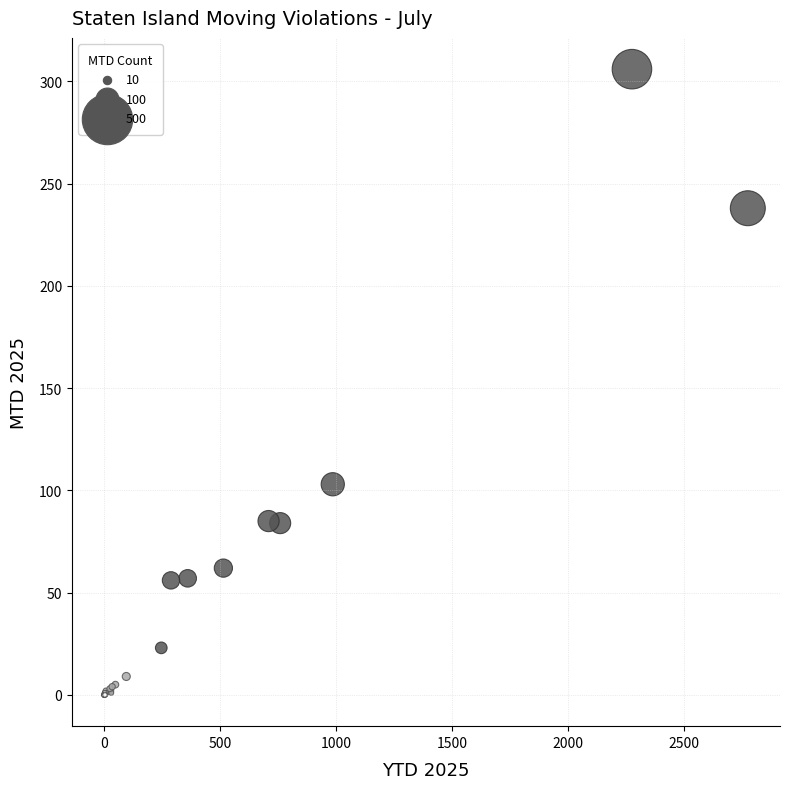

What Y value in the scatter plot is closest to 153?

103